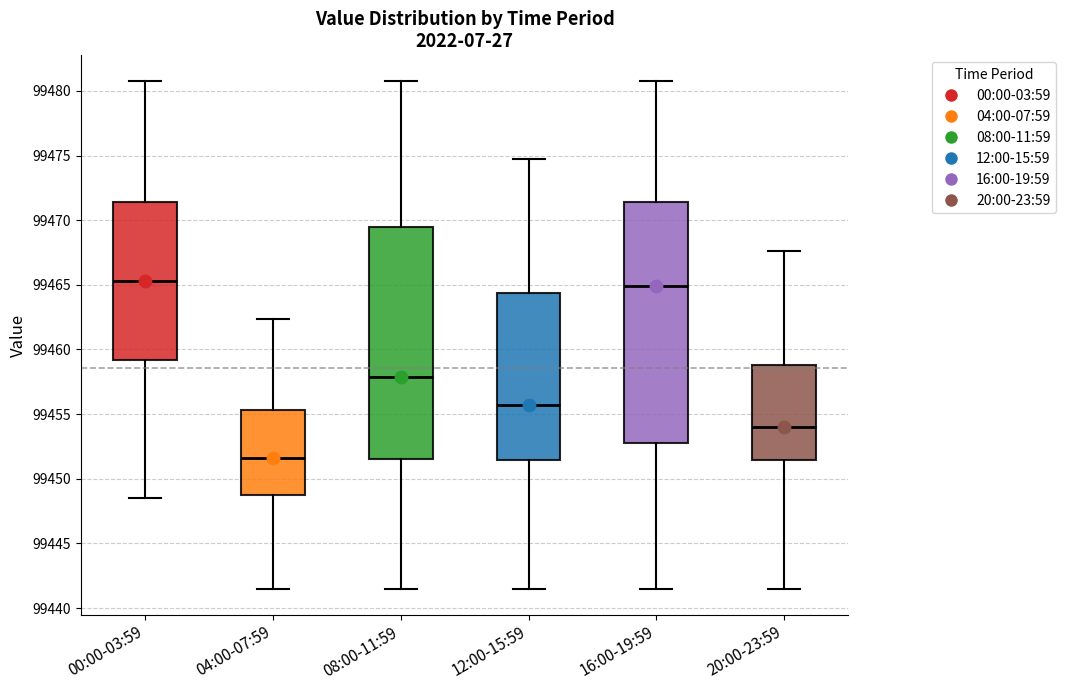

Comparing the boxes themselves (not the whiskers), which one is the tallest?

16:00-19:59